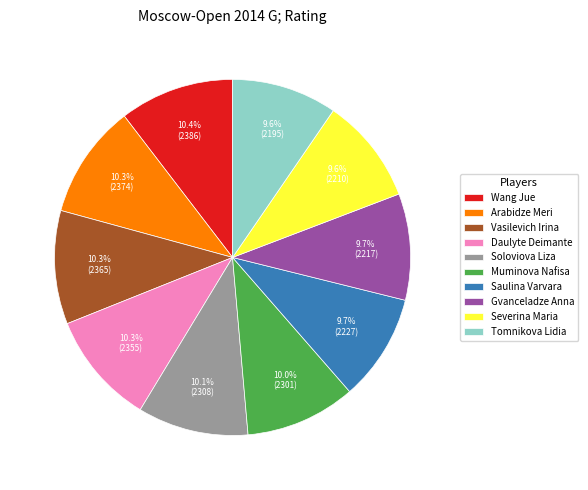

To the nearest percent, what is the combined percentage of Gvanceladze Anna and Severina Maria?

19%